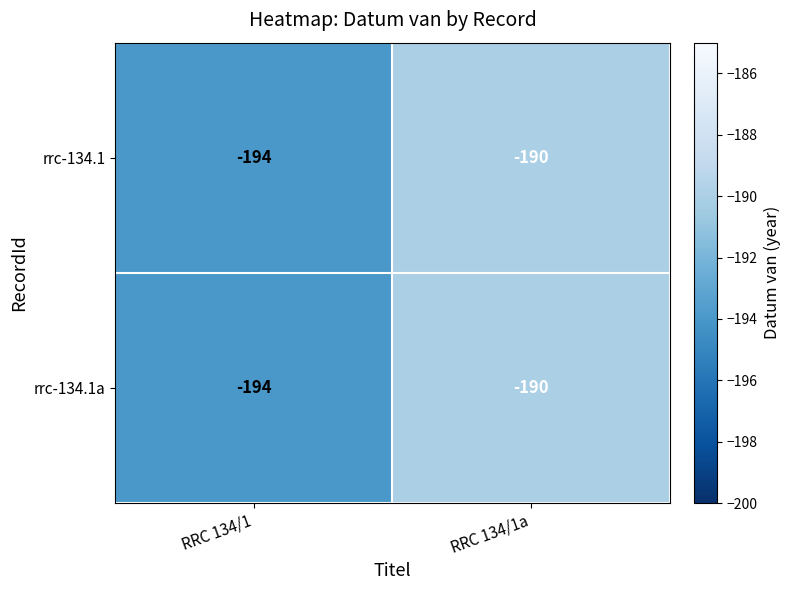

True or false: rrc-134.1 has a value of -45 at RRC 134/1a.

False